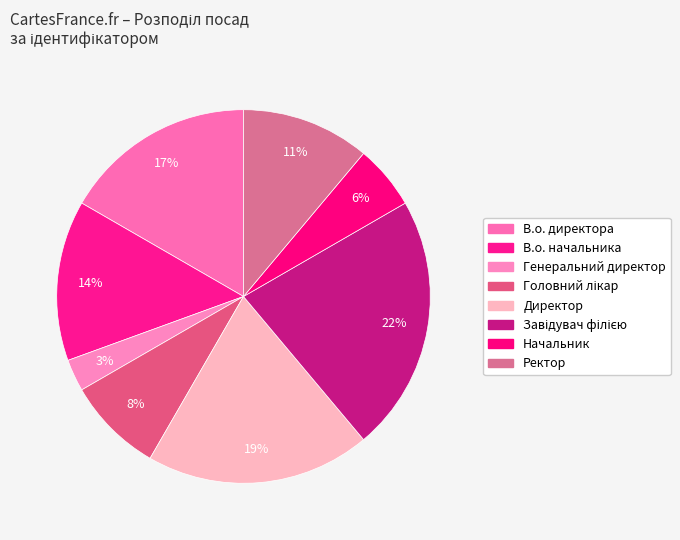

Is Ректор the majority of the pie?

No